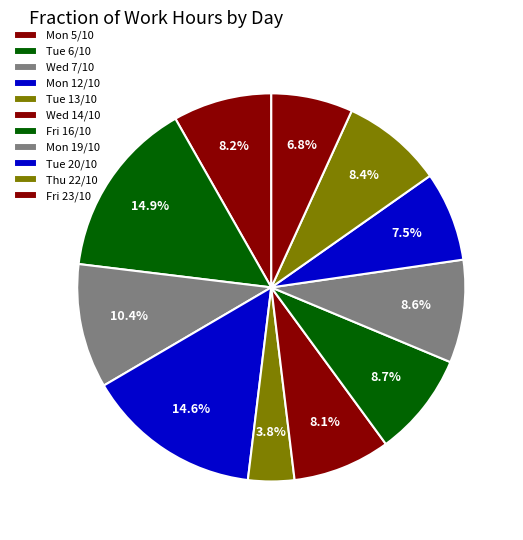

Count the number of slices in the pie.

11